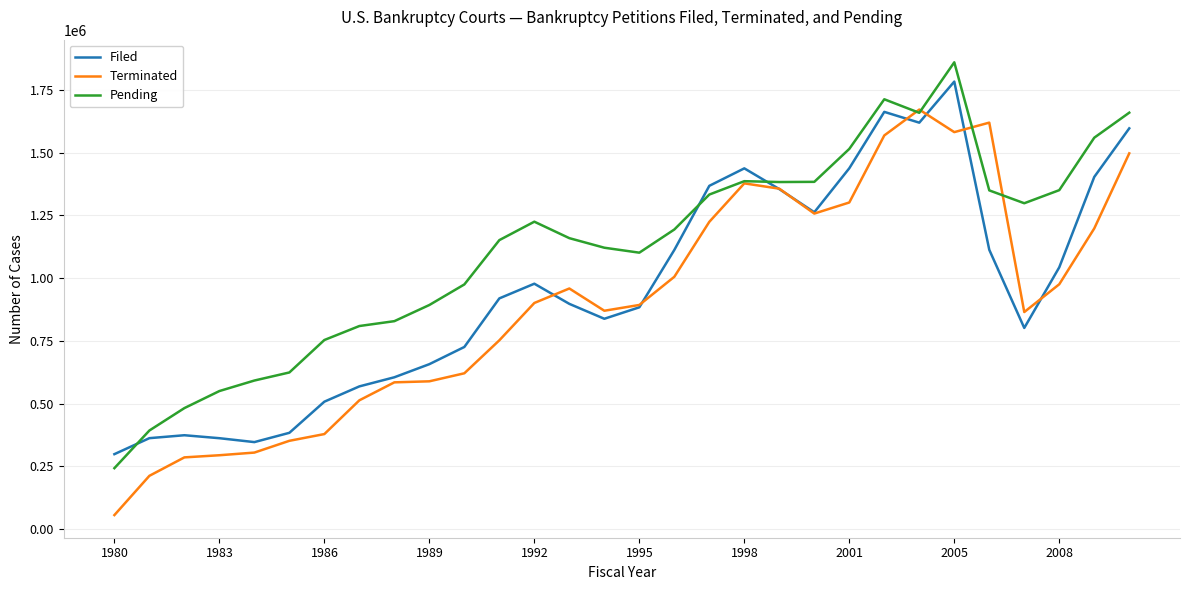

What is the maximum value shown in the chart?

1859437